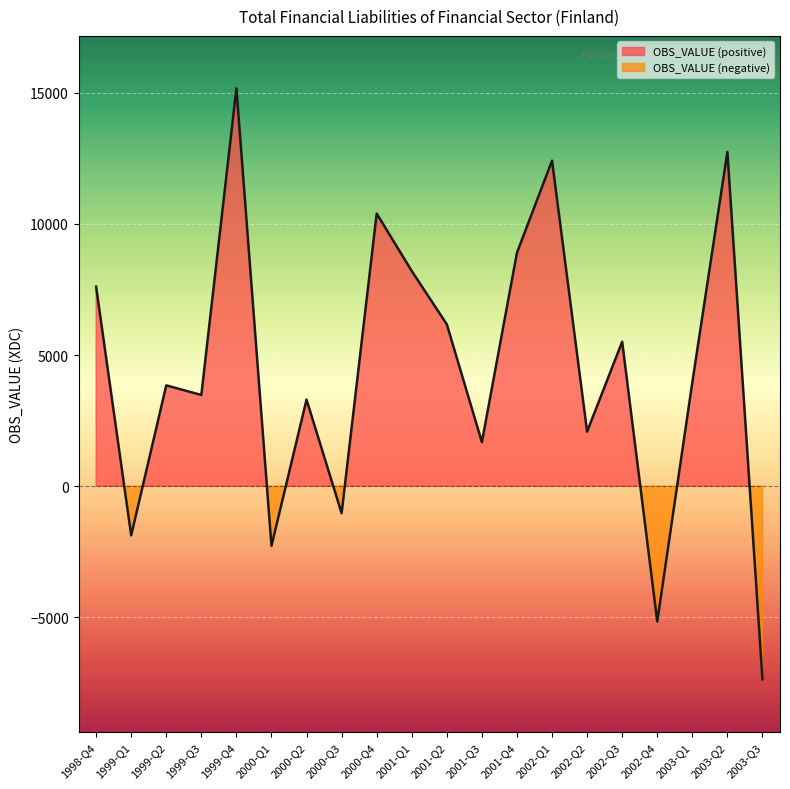

Rank the categories by value from lowest to highest.

2003-Q3, 2002-Q4, 2000-Q1, 1999-Q1, 2000-Q3, 2001-Q3, 2002-Q2, 2000-Q2, 1999-Q3, 1999-Q2, 2003-Q1, 2002-Q3, 2001-Q2, 1998-Q4, 2001-Q1, 2001-Q4, 2000-Q4, 2002-Q1, 2003-Q2, 1999-Q4